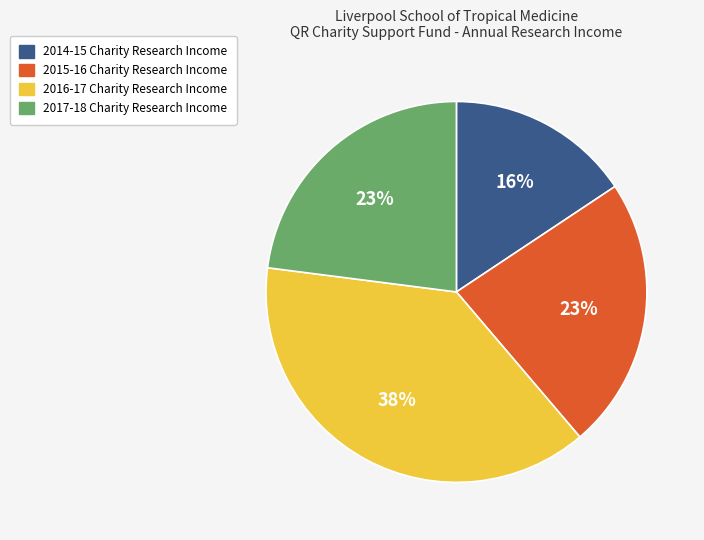

The 2015-16 Charity Research Income slice represents 34% of the pie. True or false?

False